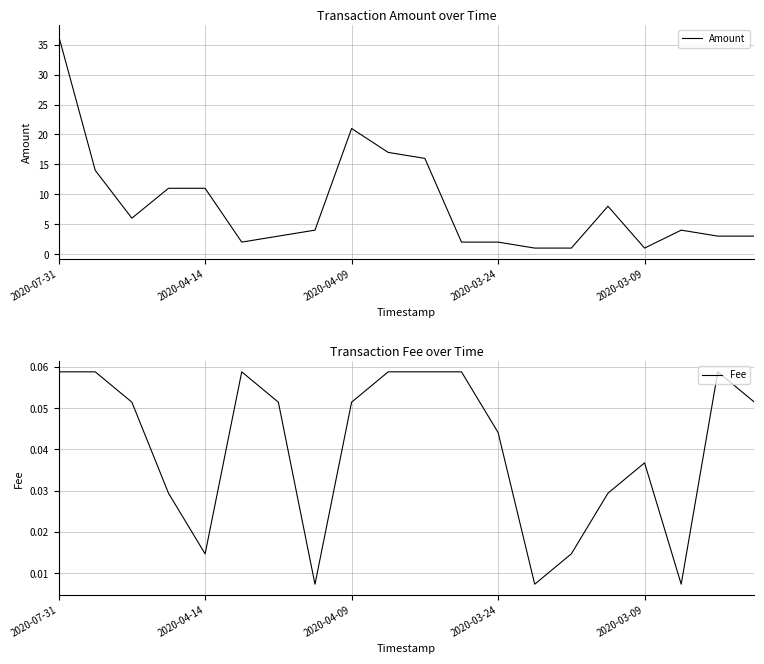

Where is Fee nearest to the value 0?

7